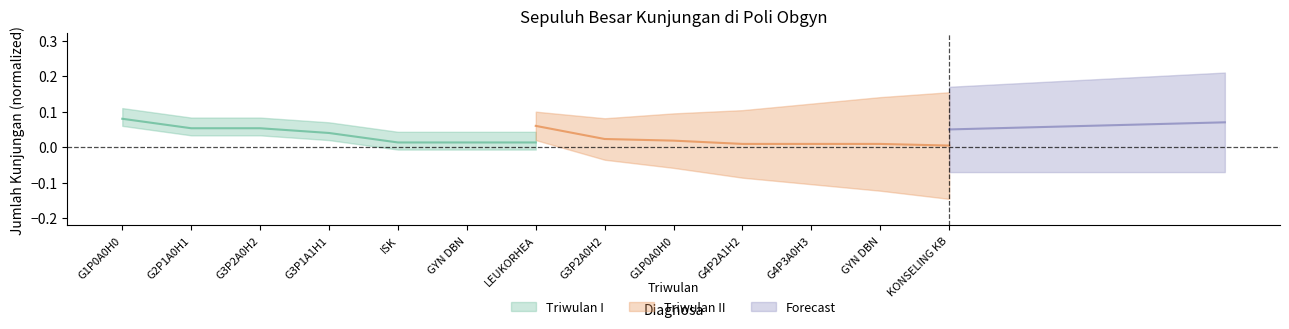

Which series has the widest spread of values?

Triwulan I